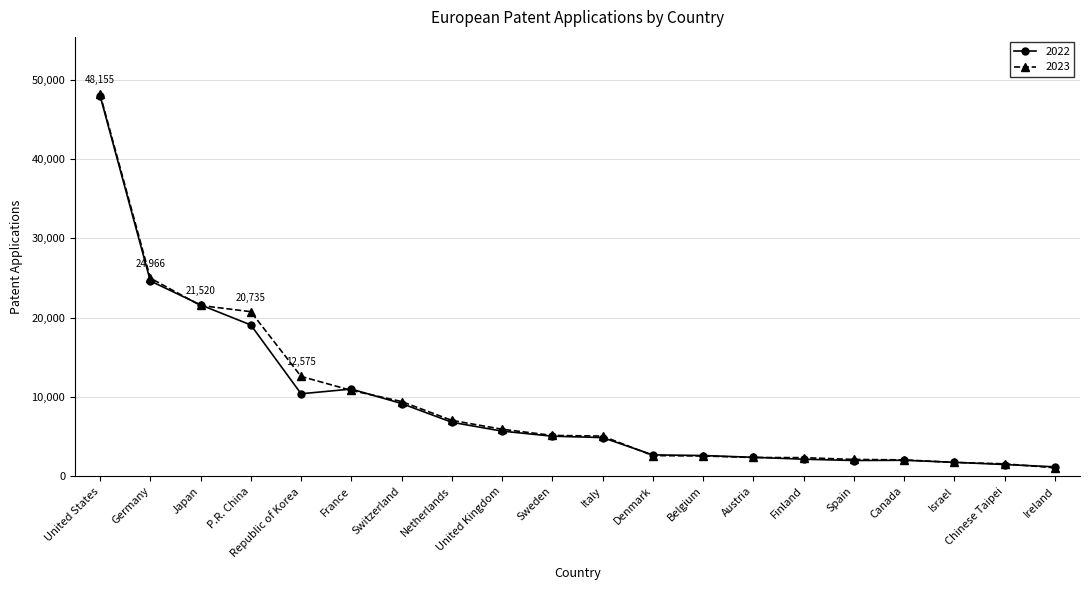

At how many categories does at least one series exceed 29481?

1